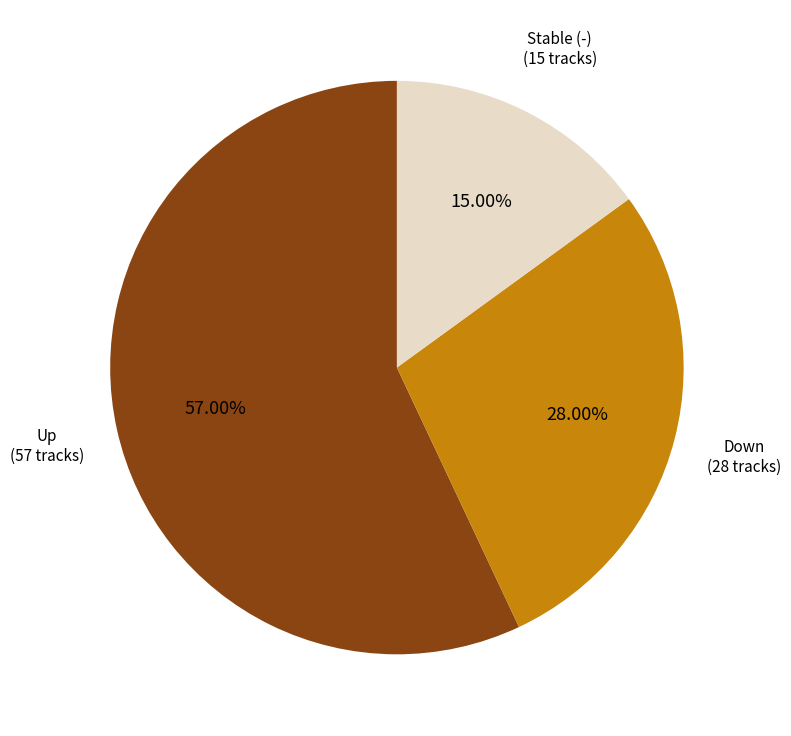

To the nearest percent, what is the average slice percentage?

33%